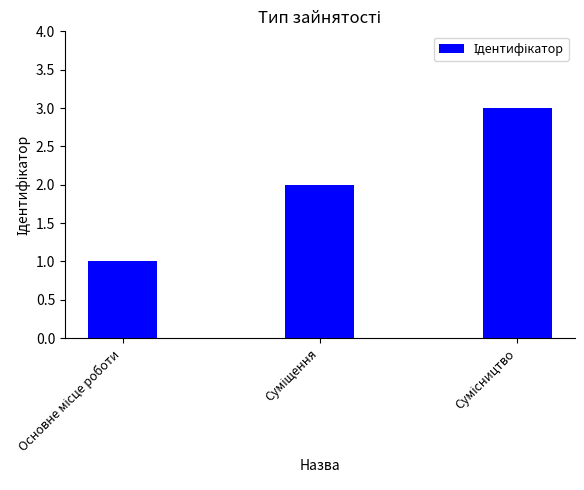

What is the greatest value displayed?

3